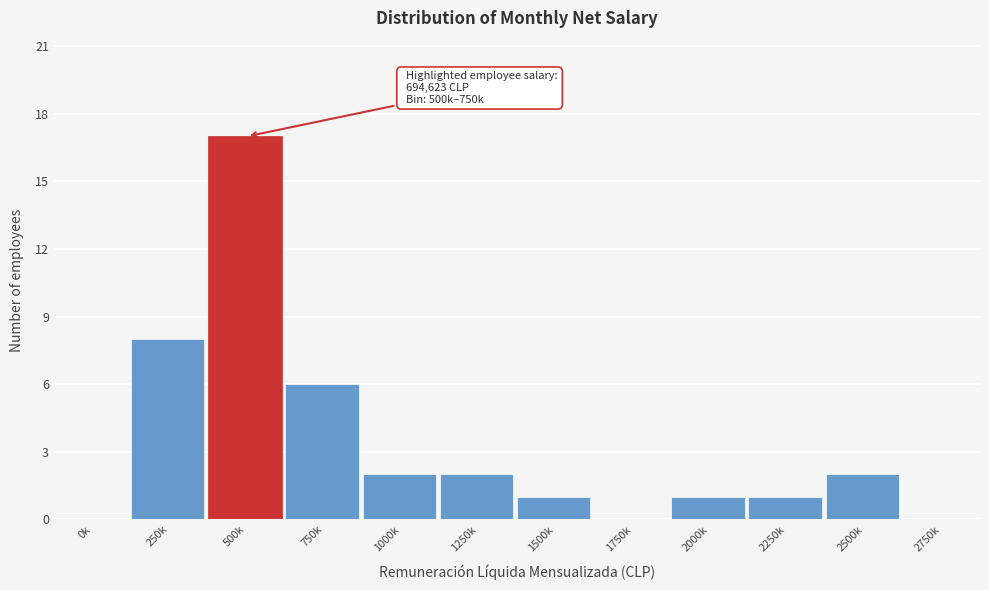

Reading left to right, list all the values displayed in this chart.

0k=0	250k=8	500k=17	750k=6	1000k=2	1250k=2	1500k=1	1750k=0	2000k=1	2250k=1	2500k=2	2750k=0